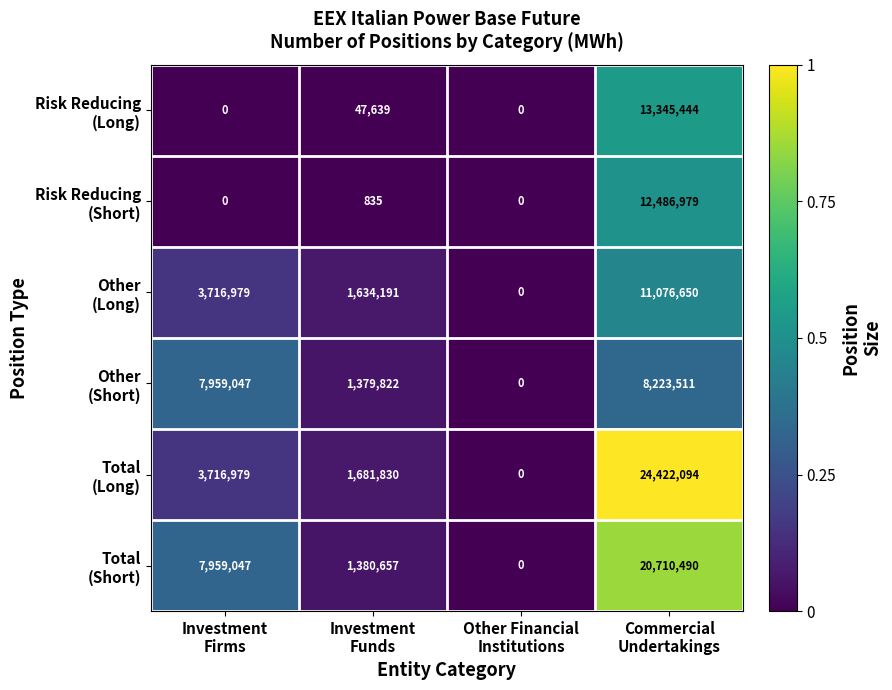

Count the number of categories in the chart.

4